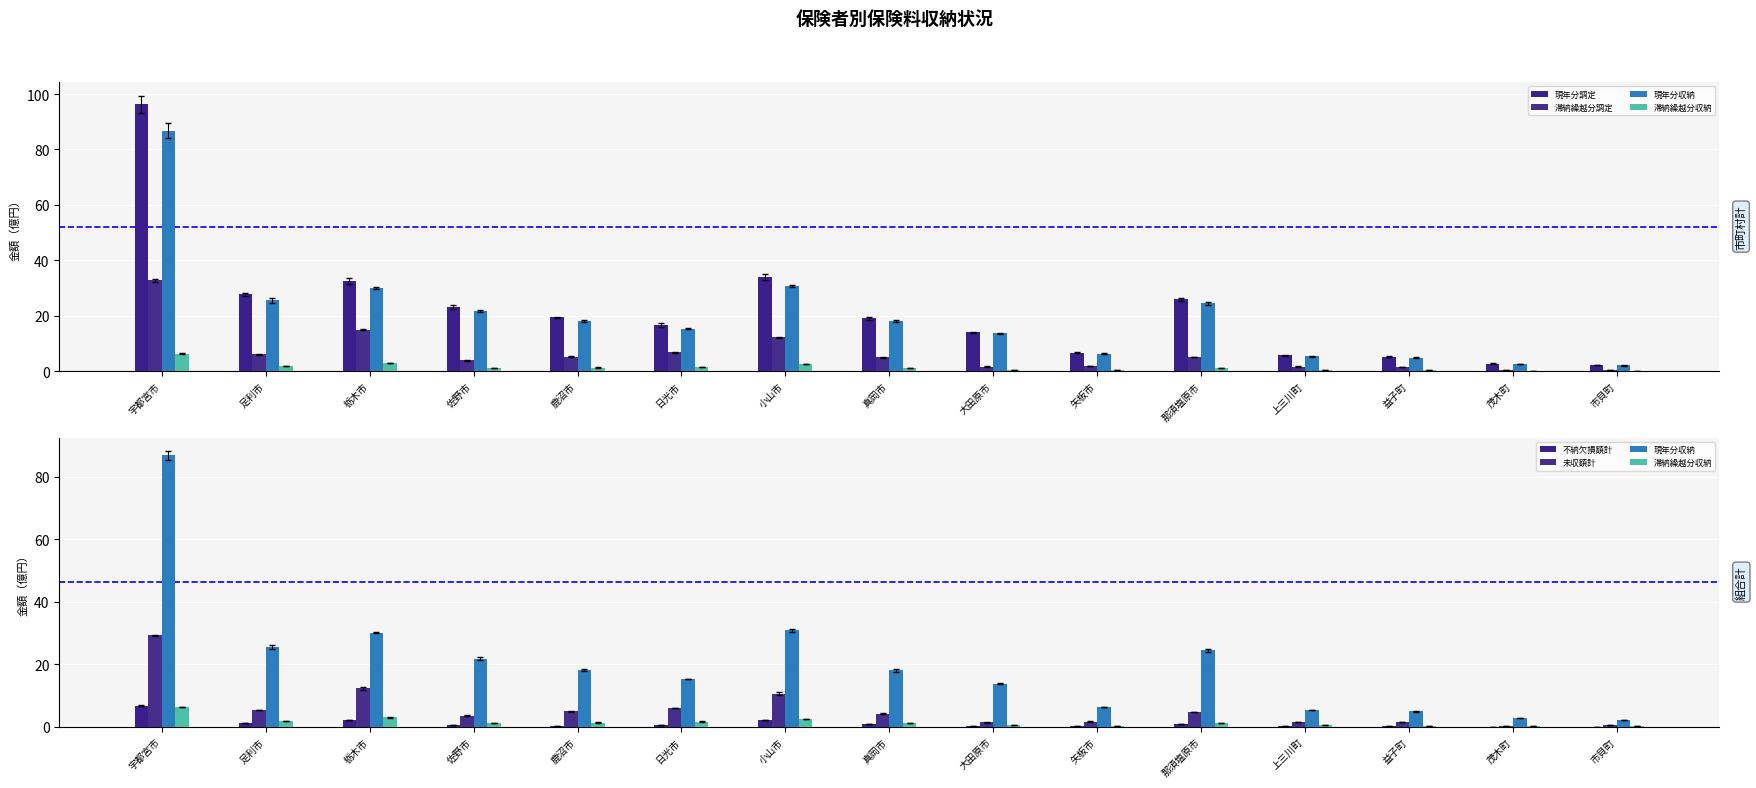

What is the maximum value shown in the chart?

96.3